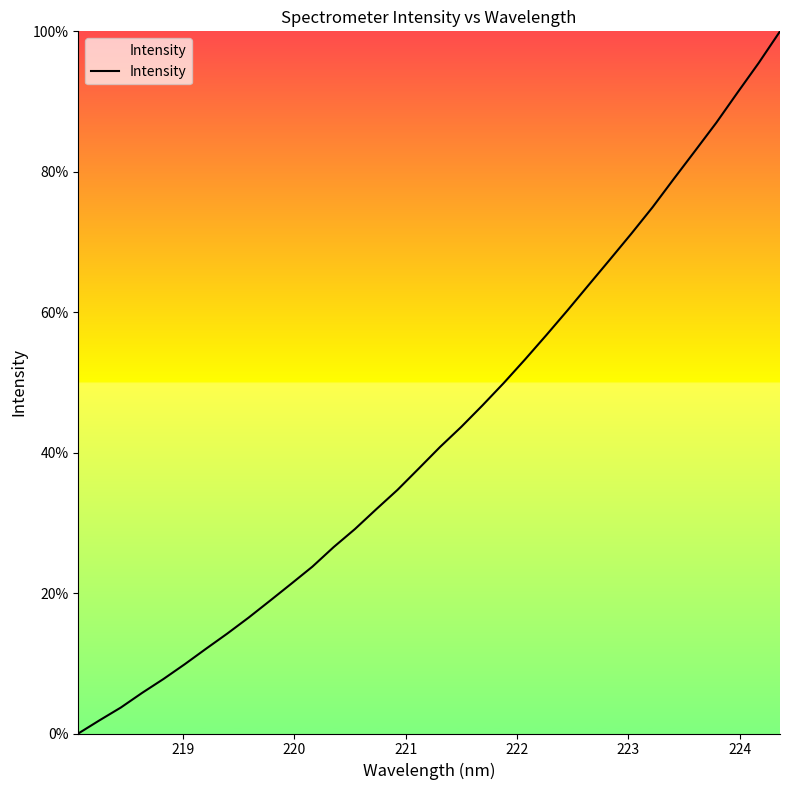

What is the difference between the maximum and minimum values?

100.0